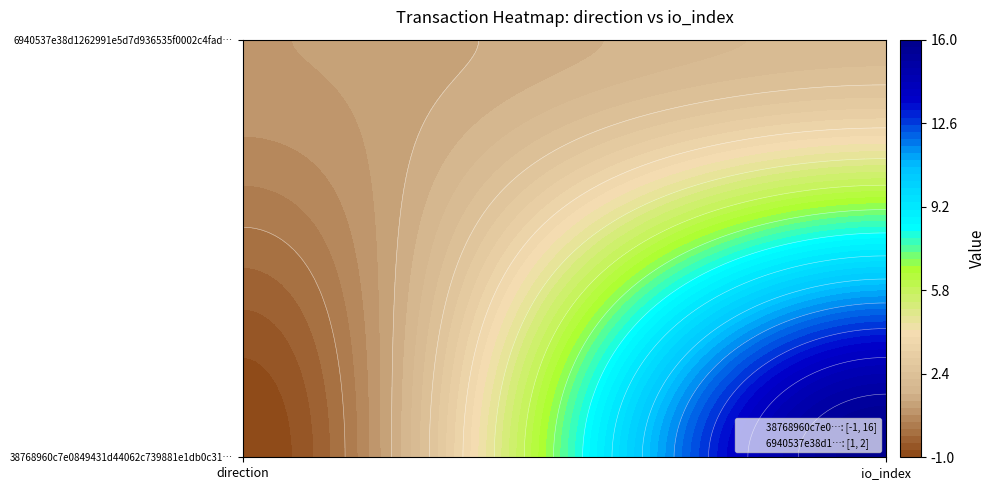

Rank the series by their maximum value, from lowest to highest.

6940537e38d1262991e5d7d936535f0002c4fad, 38768960c7e0849431d44062c739881e1db0c31